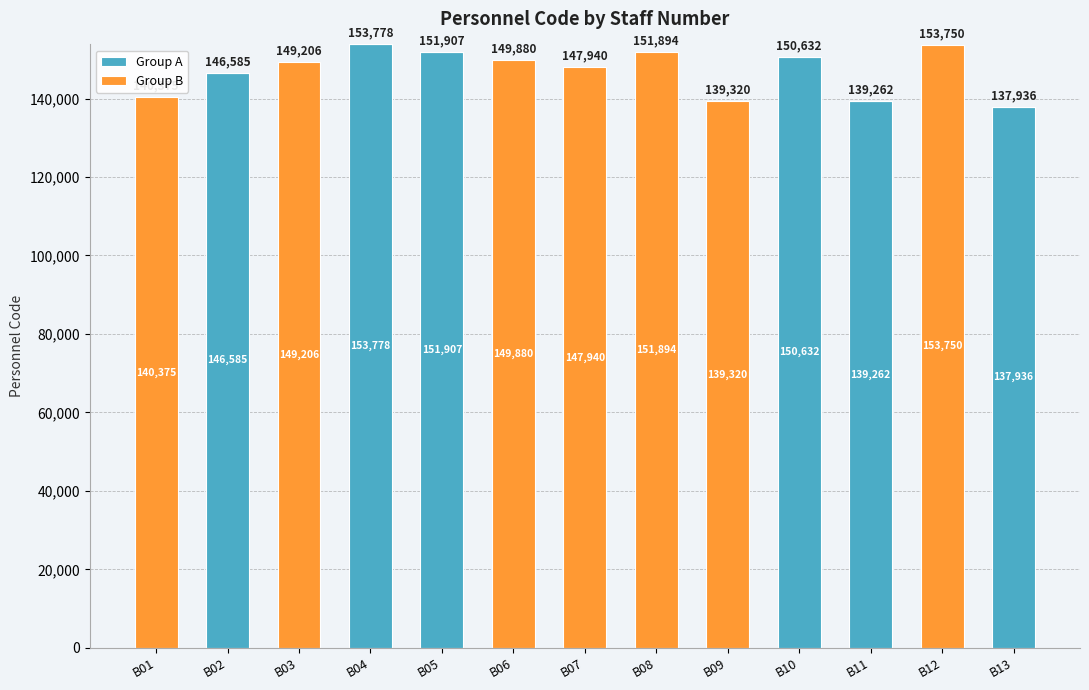

At which label is Group A closest to 76889?

B13